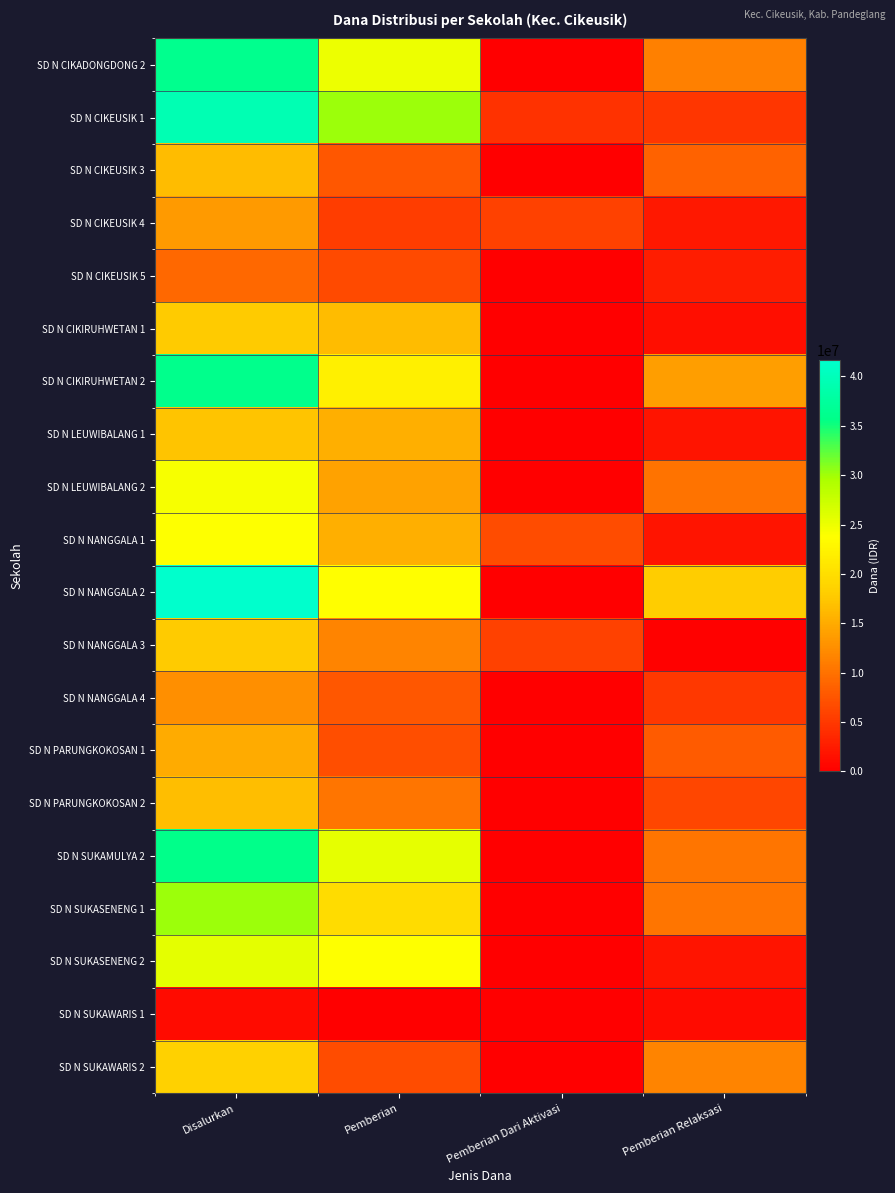

What is the greatest value displayed?

41625000